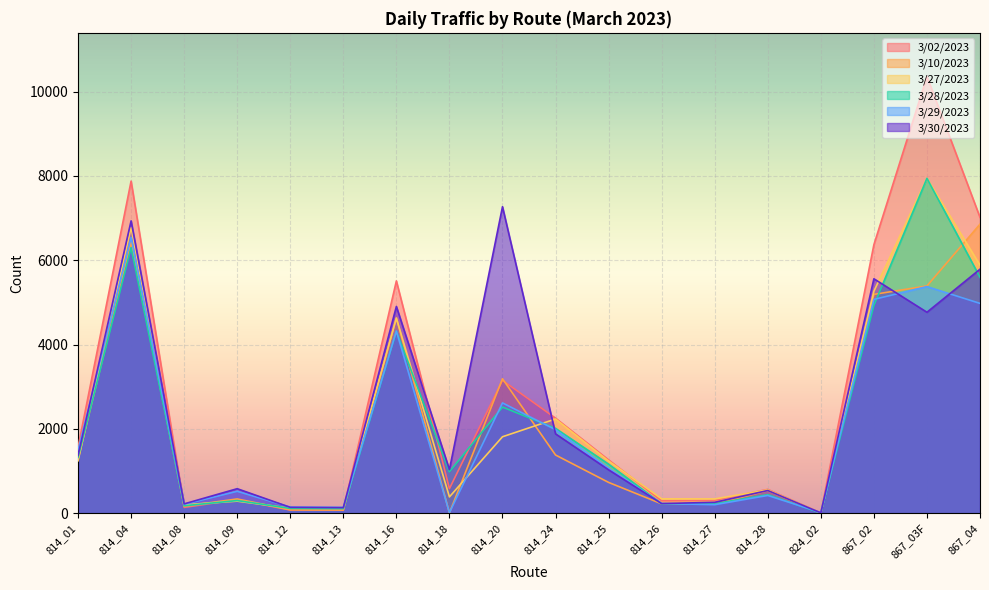

What is the label of the 2nd point from the right?

867_03F